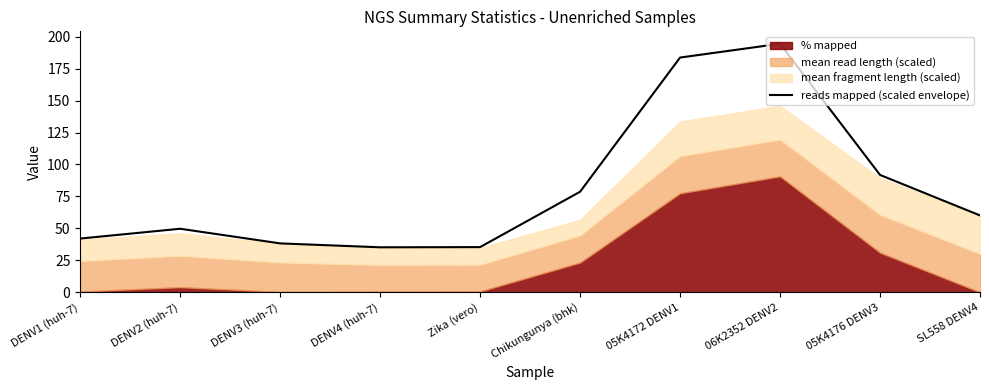

Where is the first local maximum?

DENV2 (huh-7)